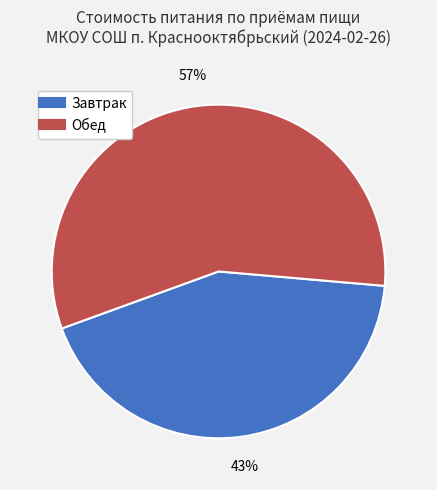

Is there a majority slice in this chart?

Yes